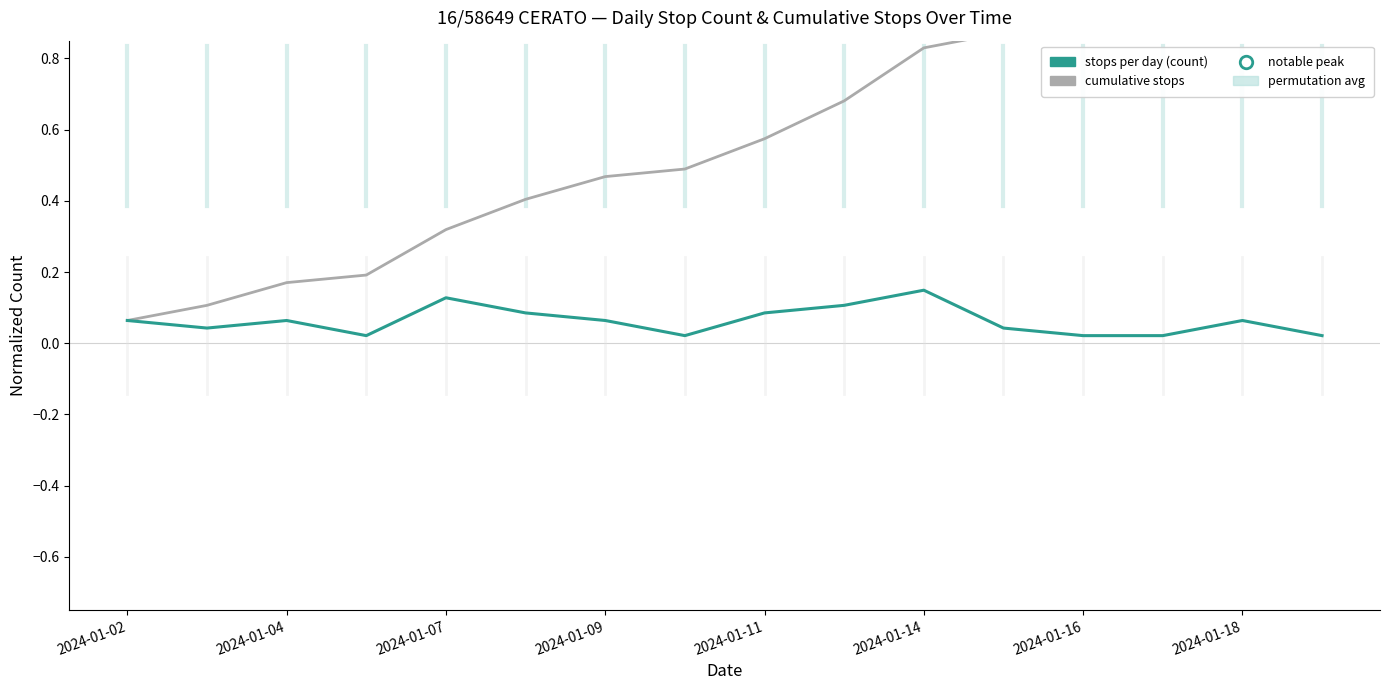

How many data points does each series have?

16